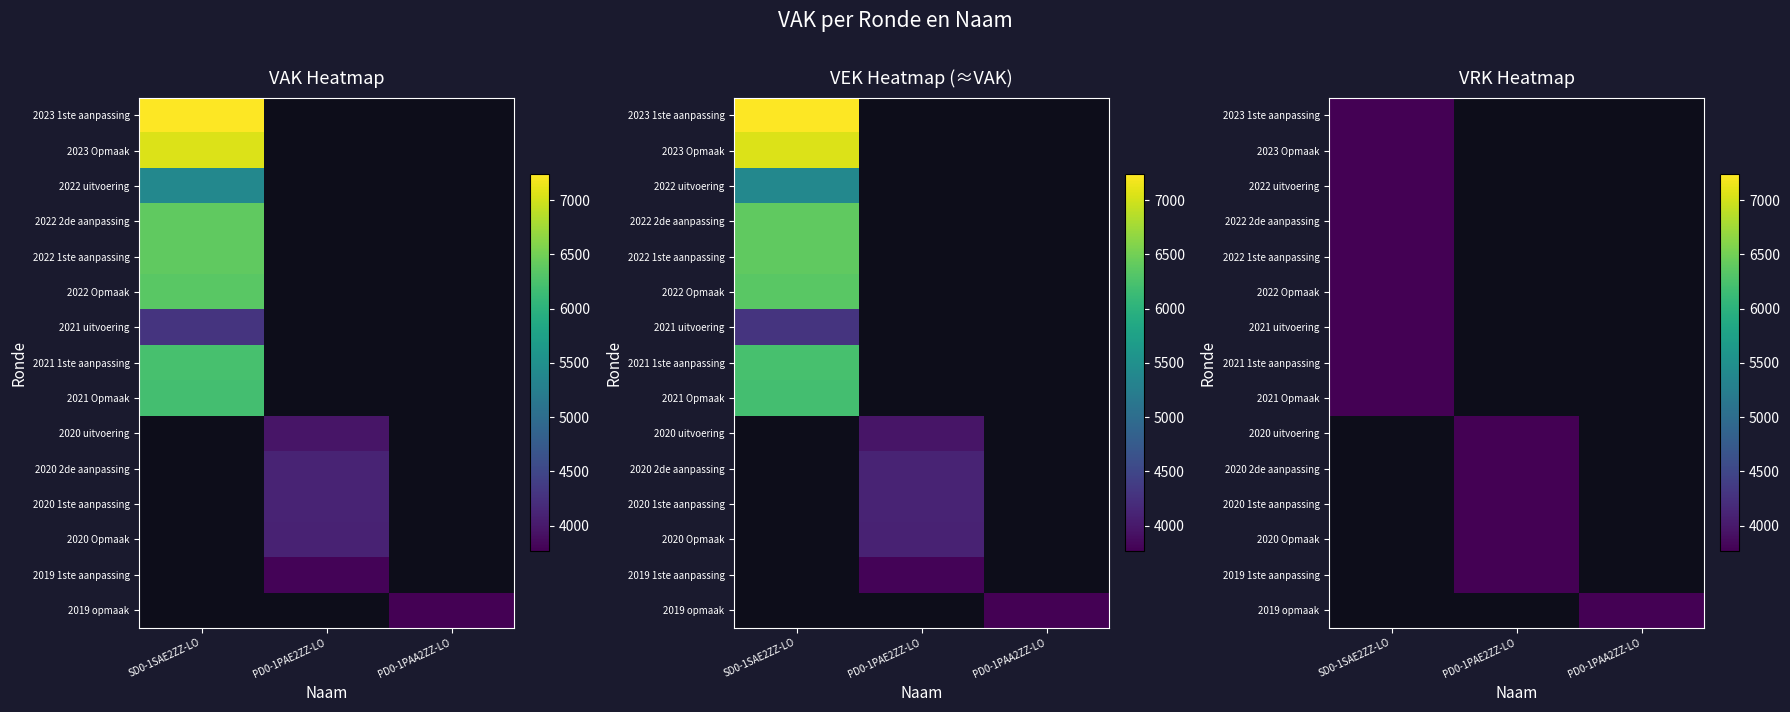

True or false: PD0-1PAE2ZZ-LO has a value of 0 at 2022 uitvoering.

True